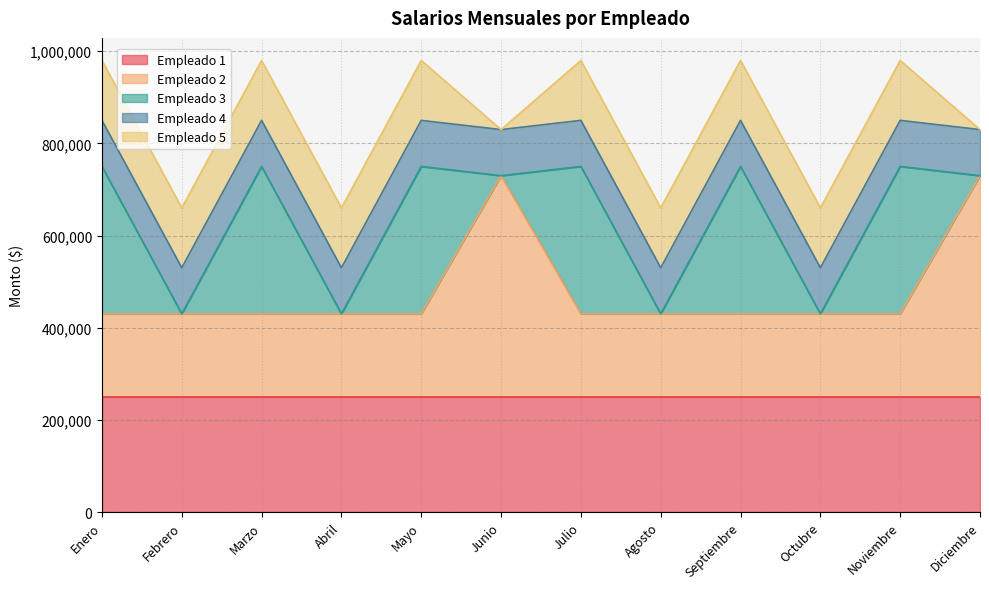

What position from the right is Diciembre?

1